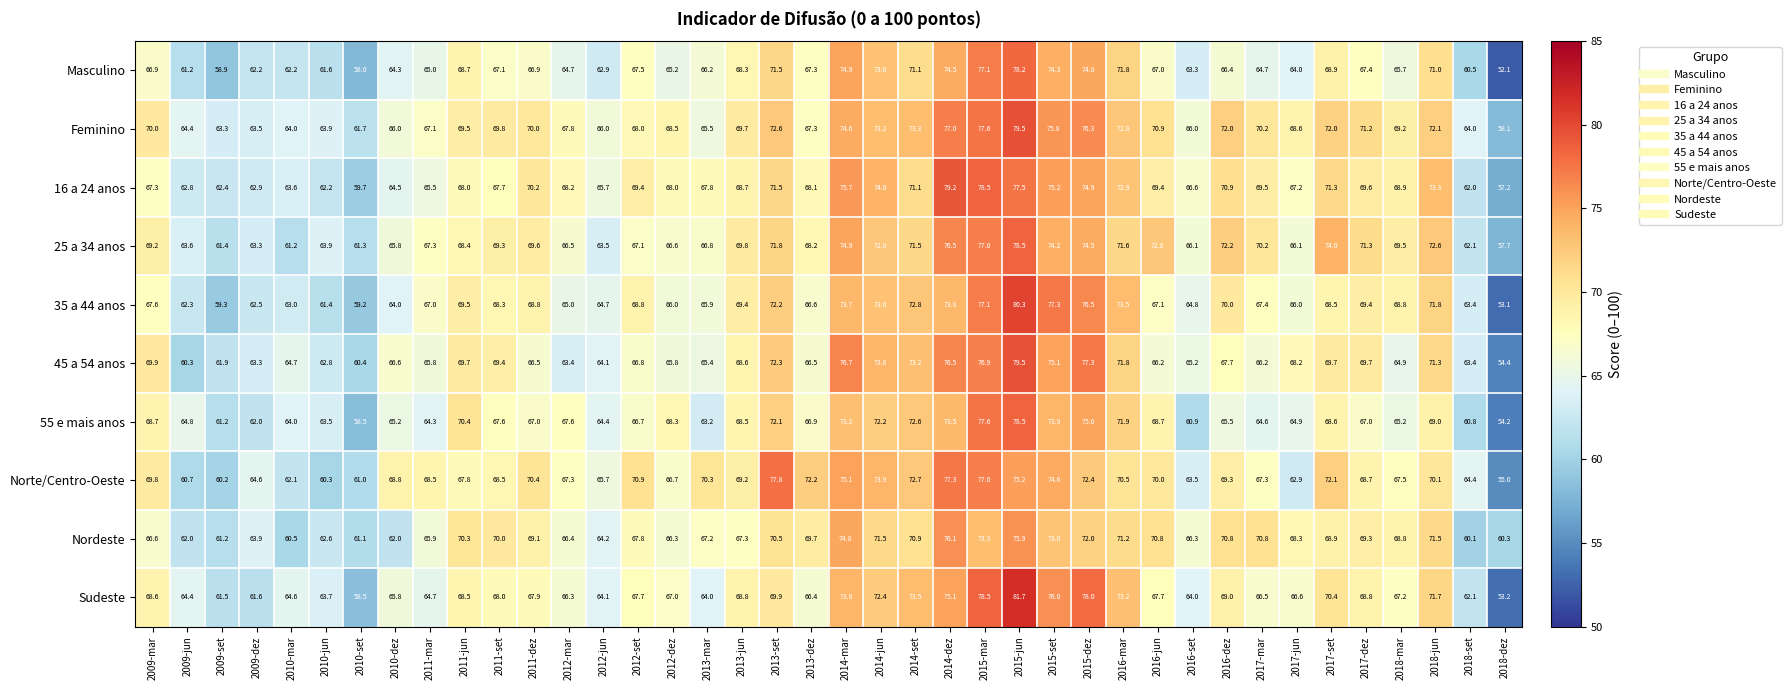

Which series has the largest total across all categories?

Feminino